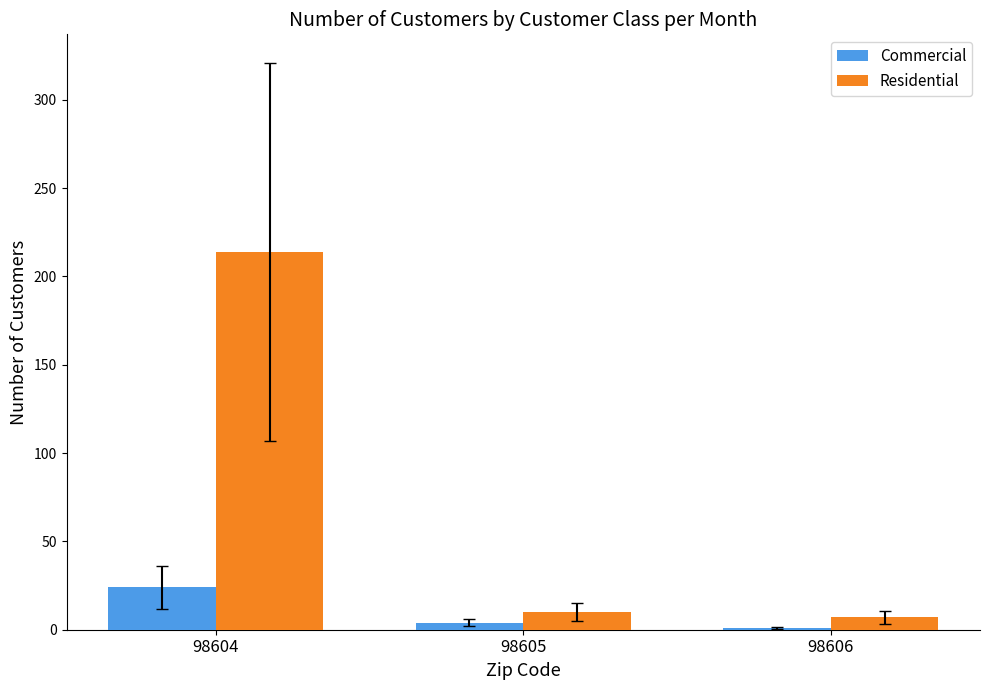

Is it true that Residential equals 10 at 98605?

True